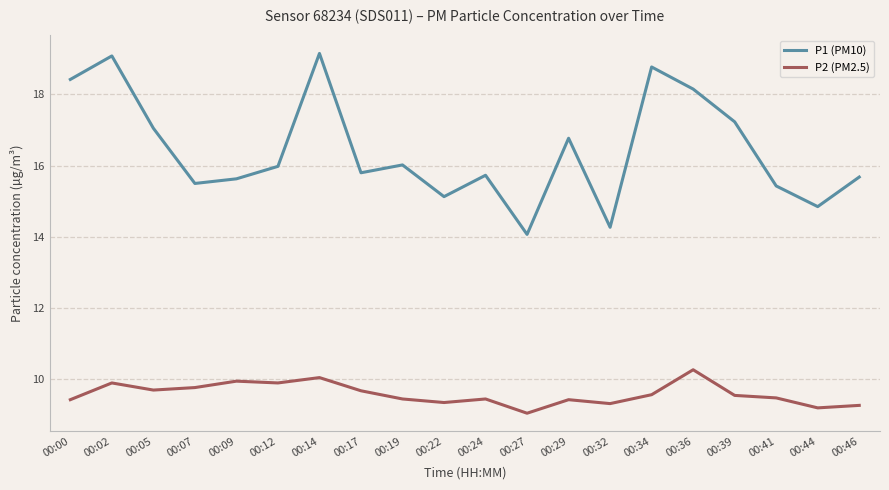

True or false: P2 (PM2.5) and P1 (PM10) cross at least once.

False